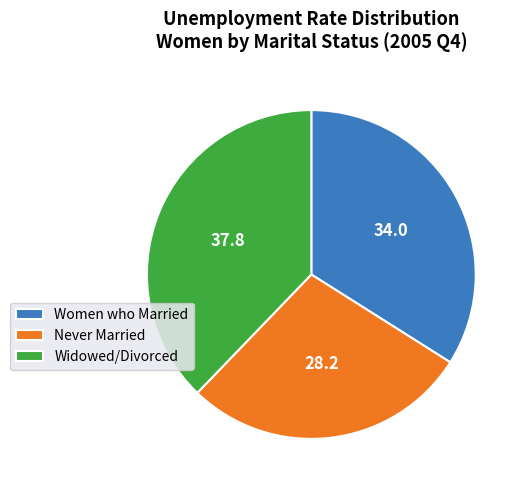

What is the largest slice in the pie chart?

Widowed/Divorced